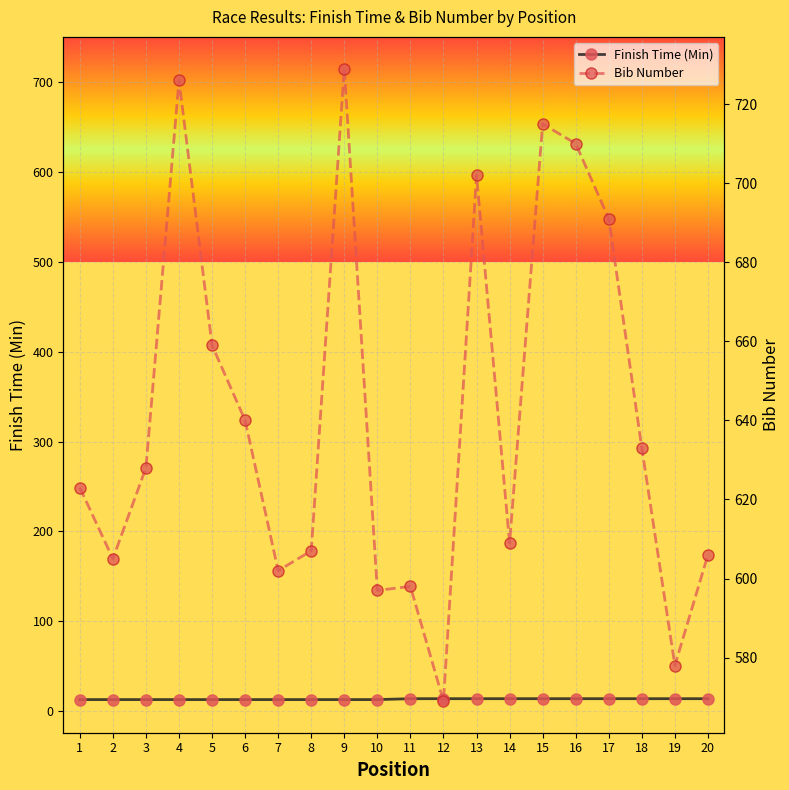

Count the number of categories in the chart.

20